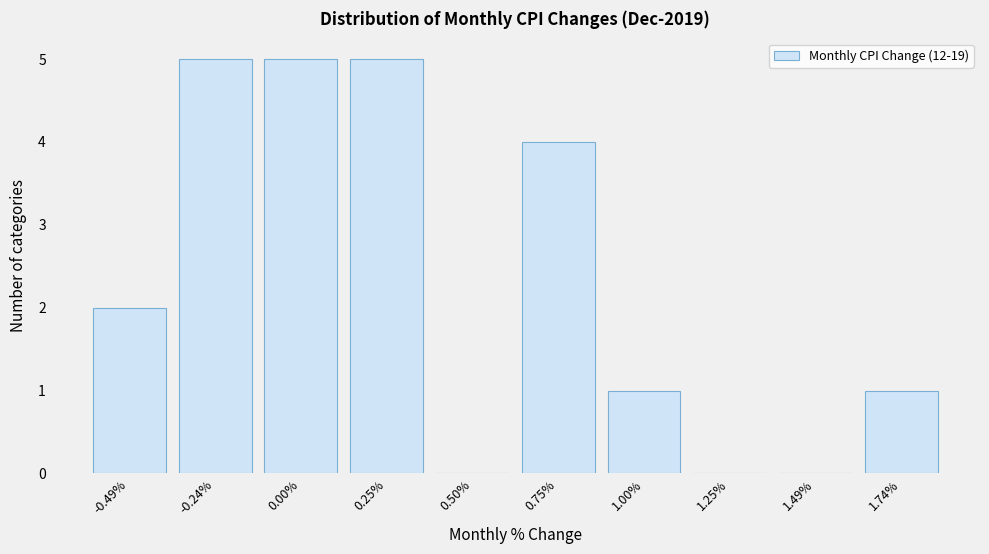

Reading left to right, extract all data points from this chart.

-0.49%=2	-0.24%=5	0.00%=5	0.25%=5	0.50%=0	0.75%=4	1.00%=1	1.25%=0	1.49%=0	1.74%=1